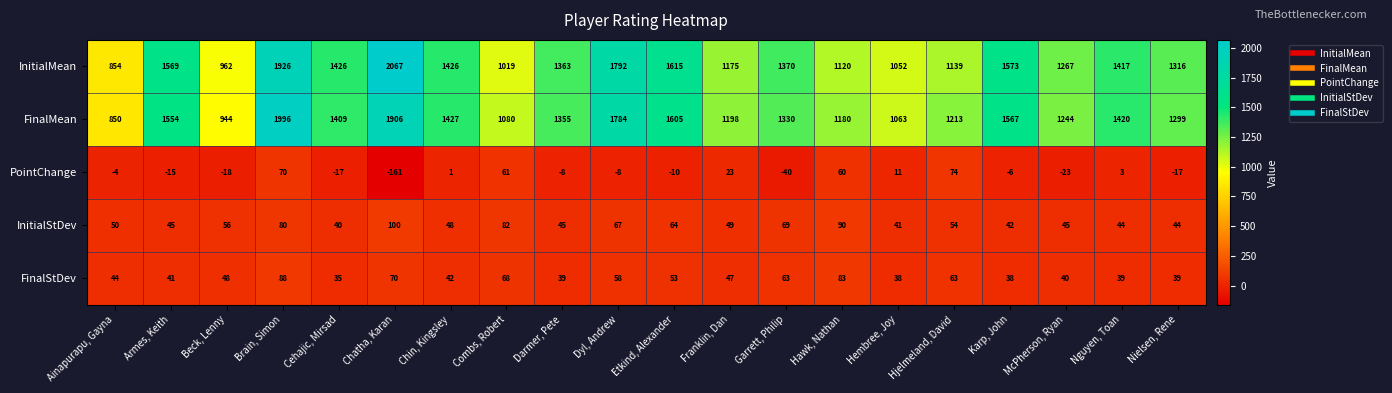

Which series has the largest total across all categories?

InitialMean